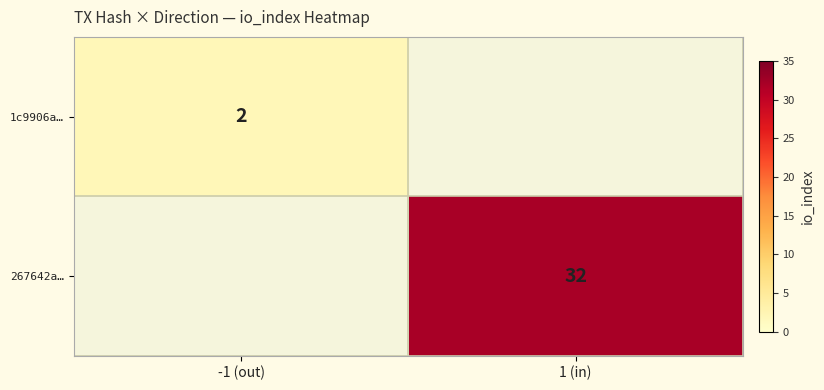

Is the value of 267642a… at 1 (in) greater than the value of 1c9906a… at -1 (out)?

Yes